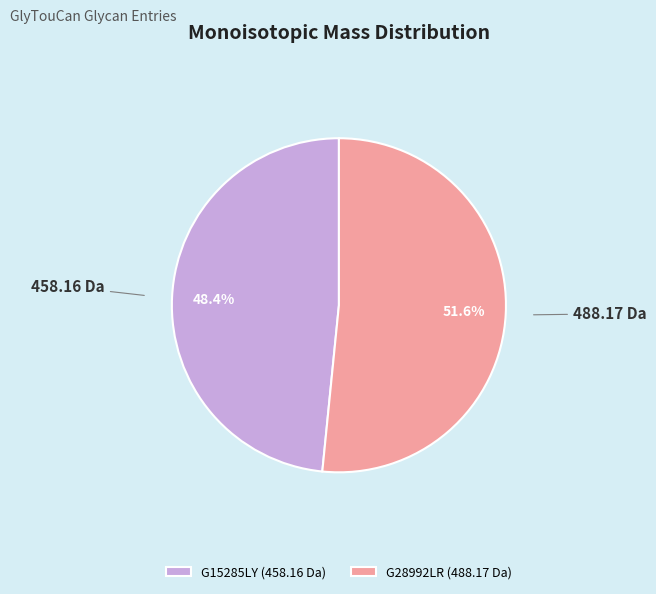

To the nearest percent, what portion does G15285LY represent?

48%